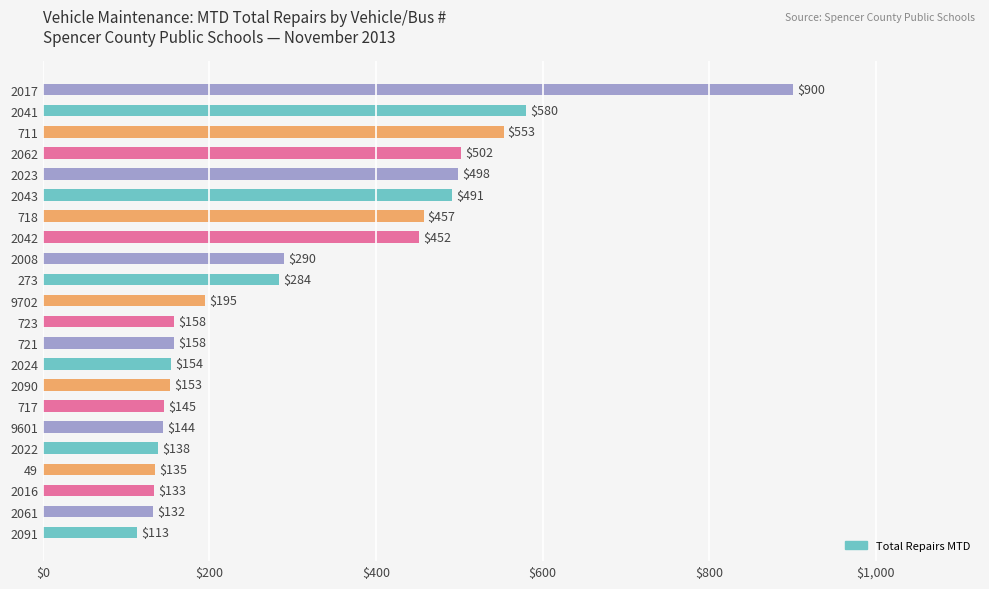

What is the approximate value at 2042, to the nearest 100?

500